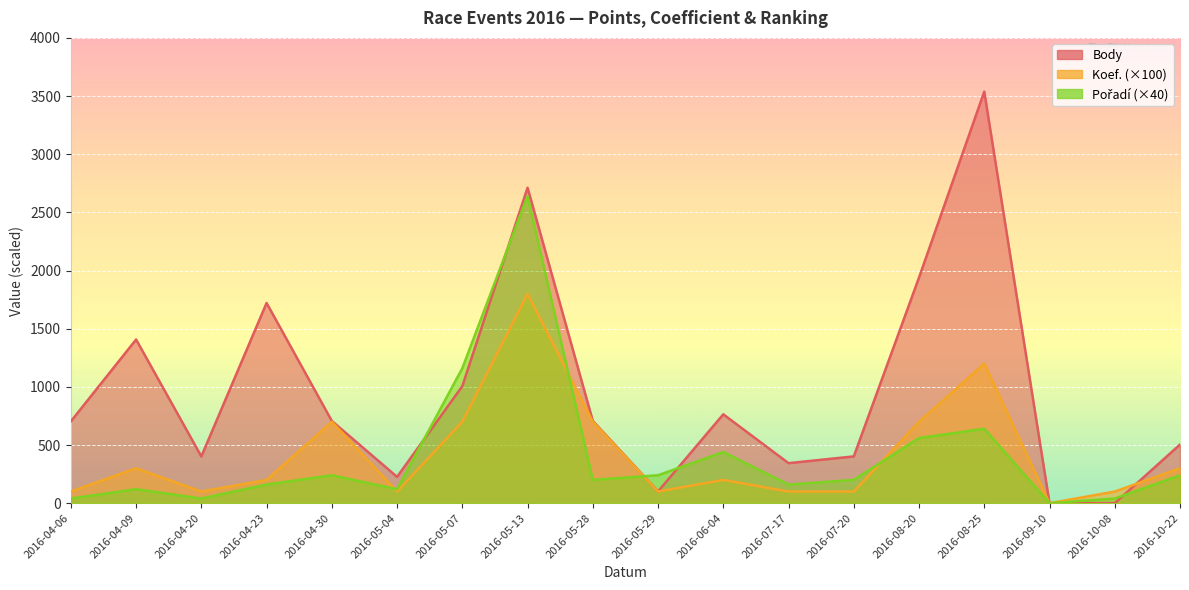

The Body series shows 2712 at 2016-05-13. True or false?

True